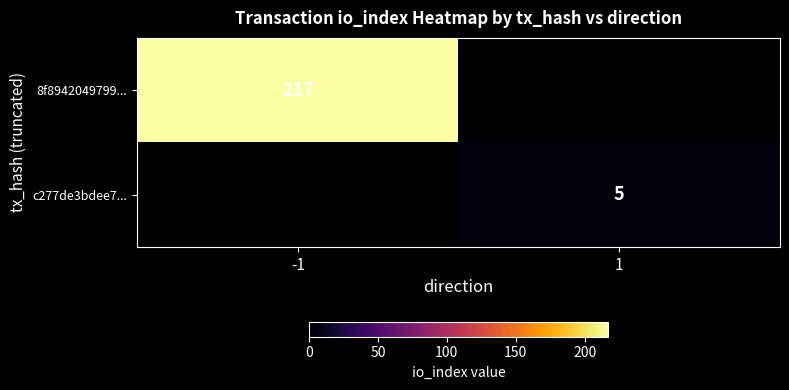

Which label corresponds to the largest value in the chart?

-1